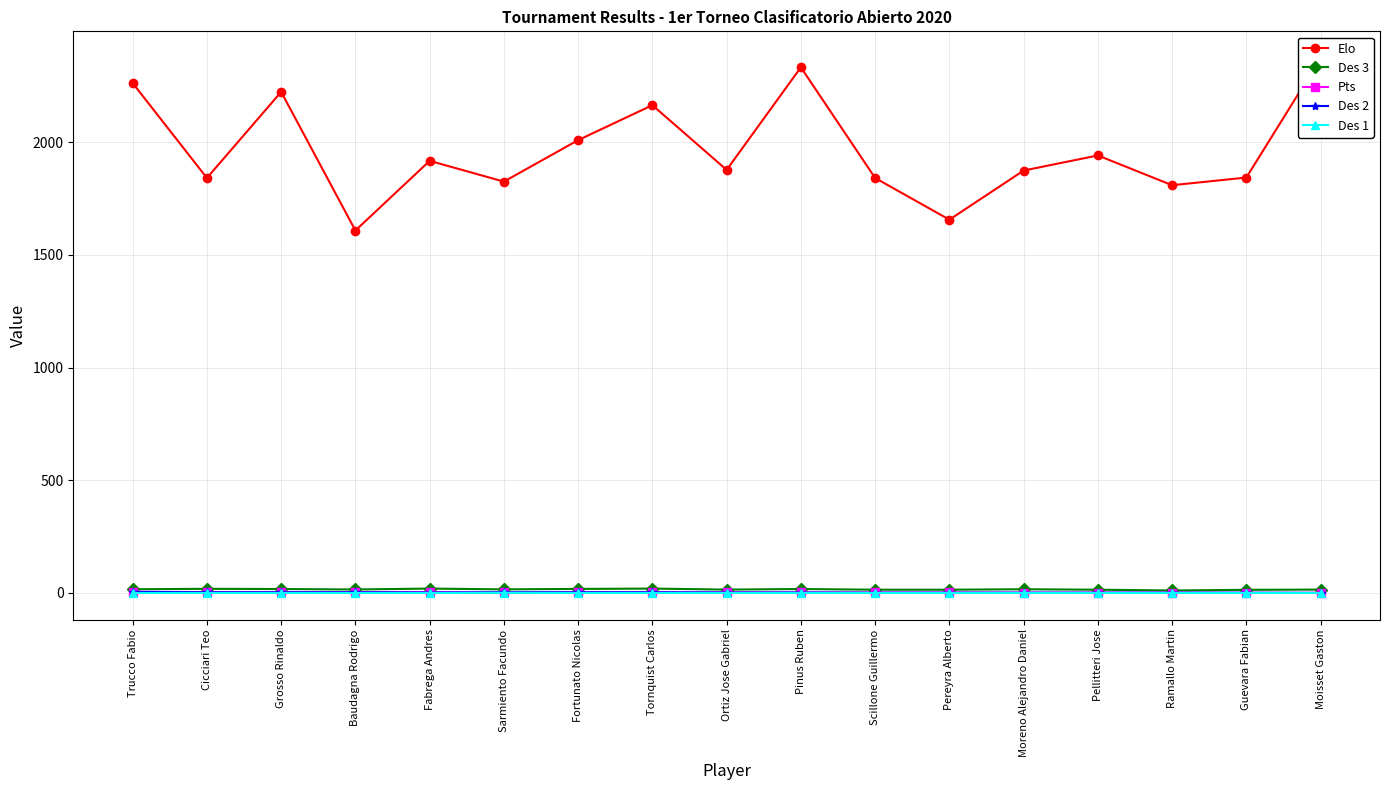

True or false: Pts and Des 3 cross at least once.

False